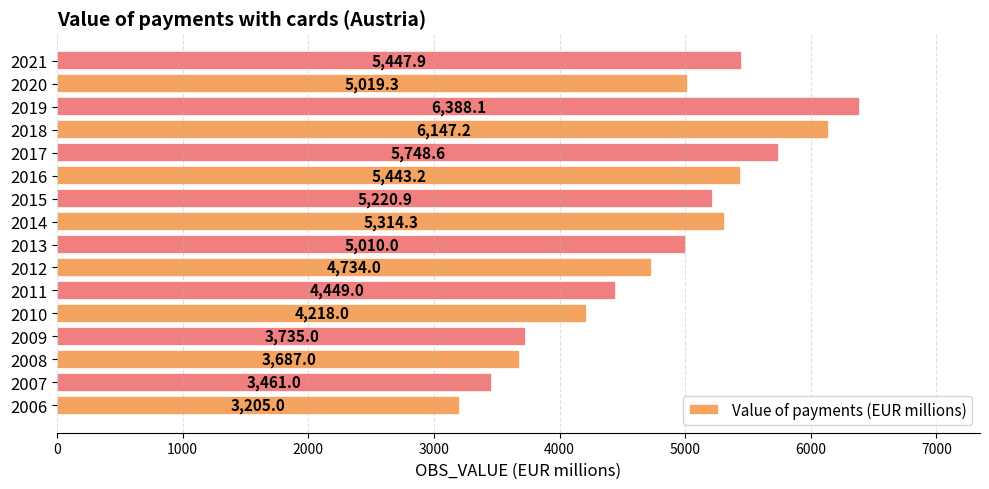

Read the value at 2011.

4449.0